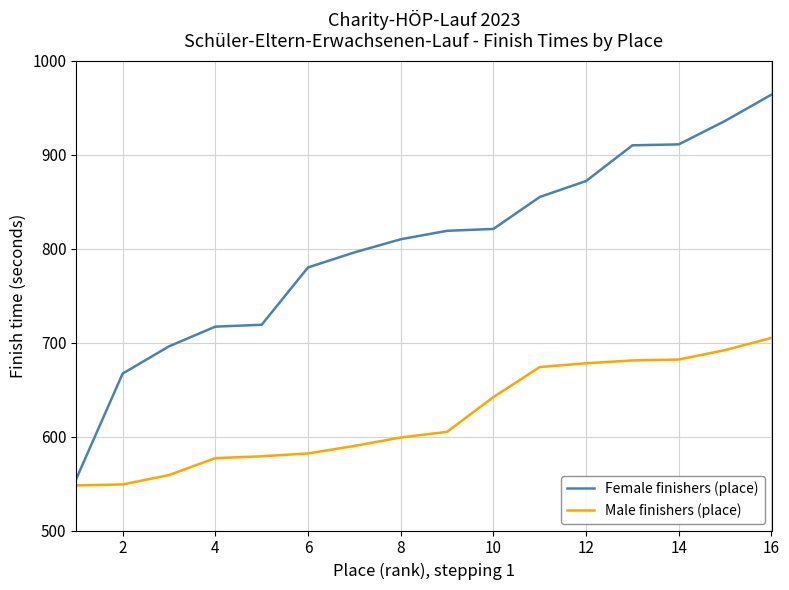

Which series has the largest total across all categories?

Female finishers (place)